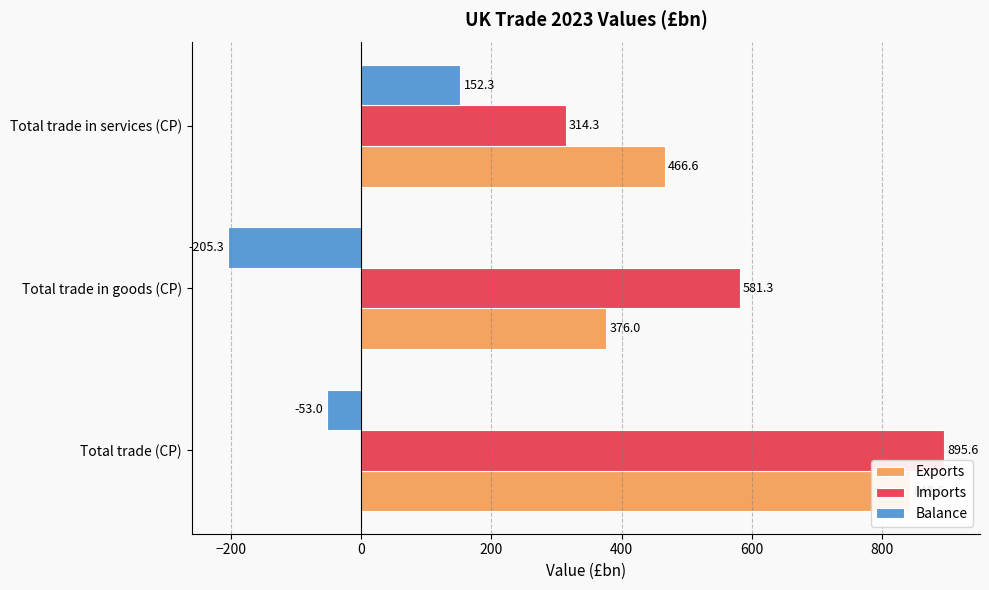

How many values in Balance are below zero?

2